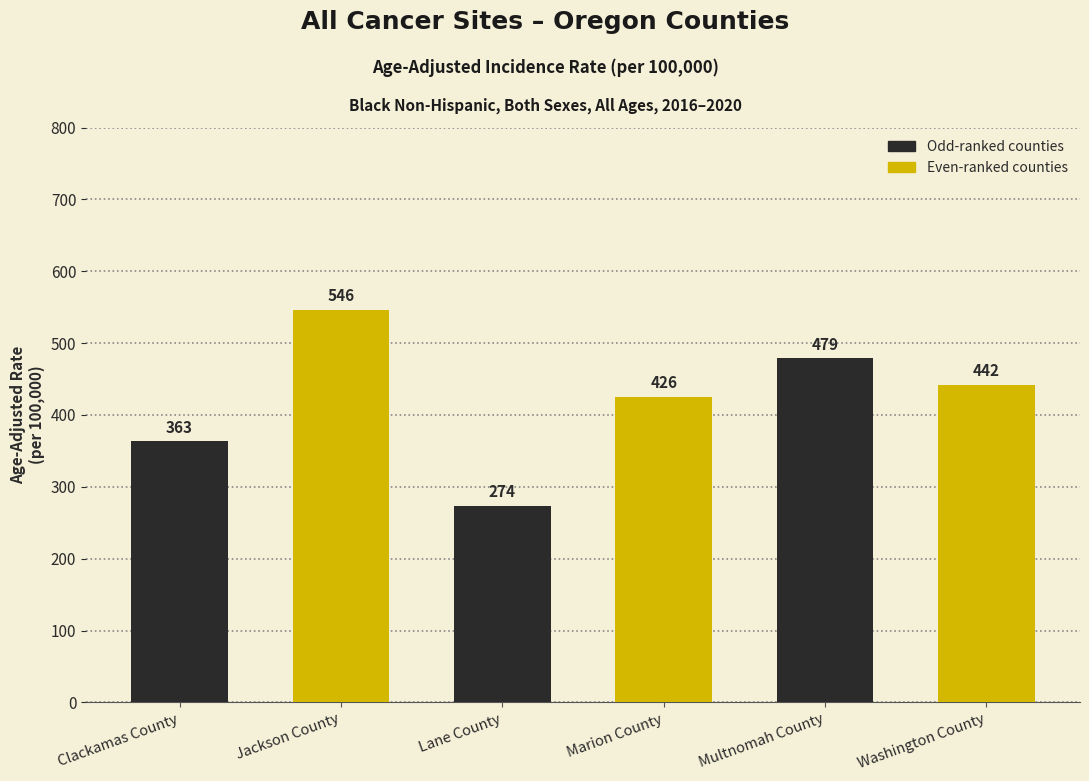

What is the average value?

421.7